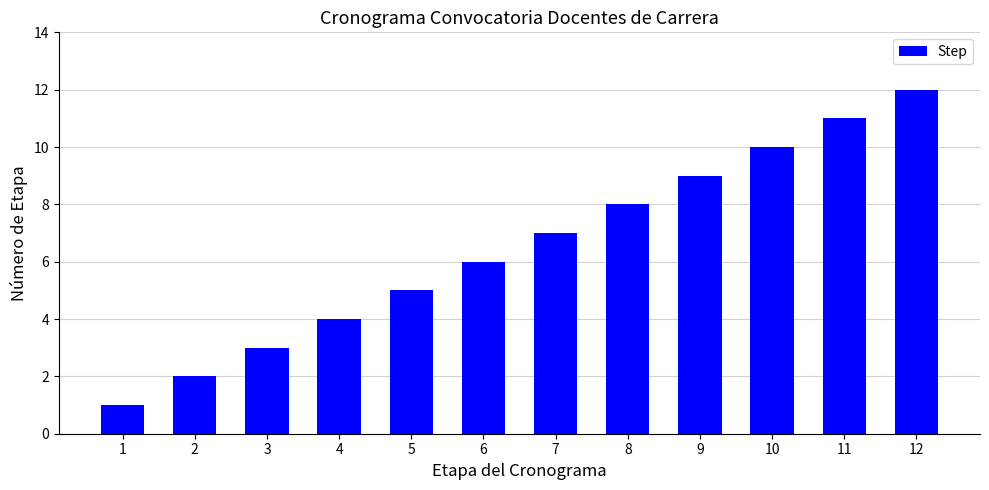

How many distinct data groups are displayed?

1